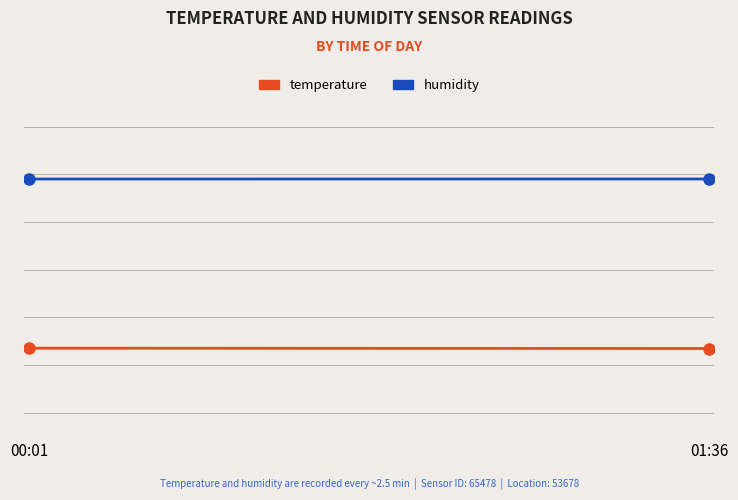

What is the greatest value displayed?

78.1